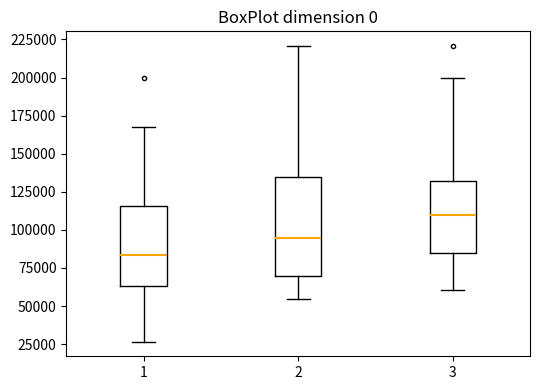

Which box's median line is the highest?

3